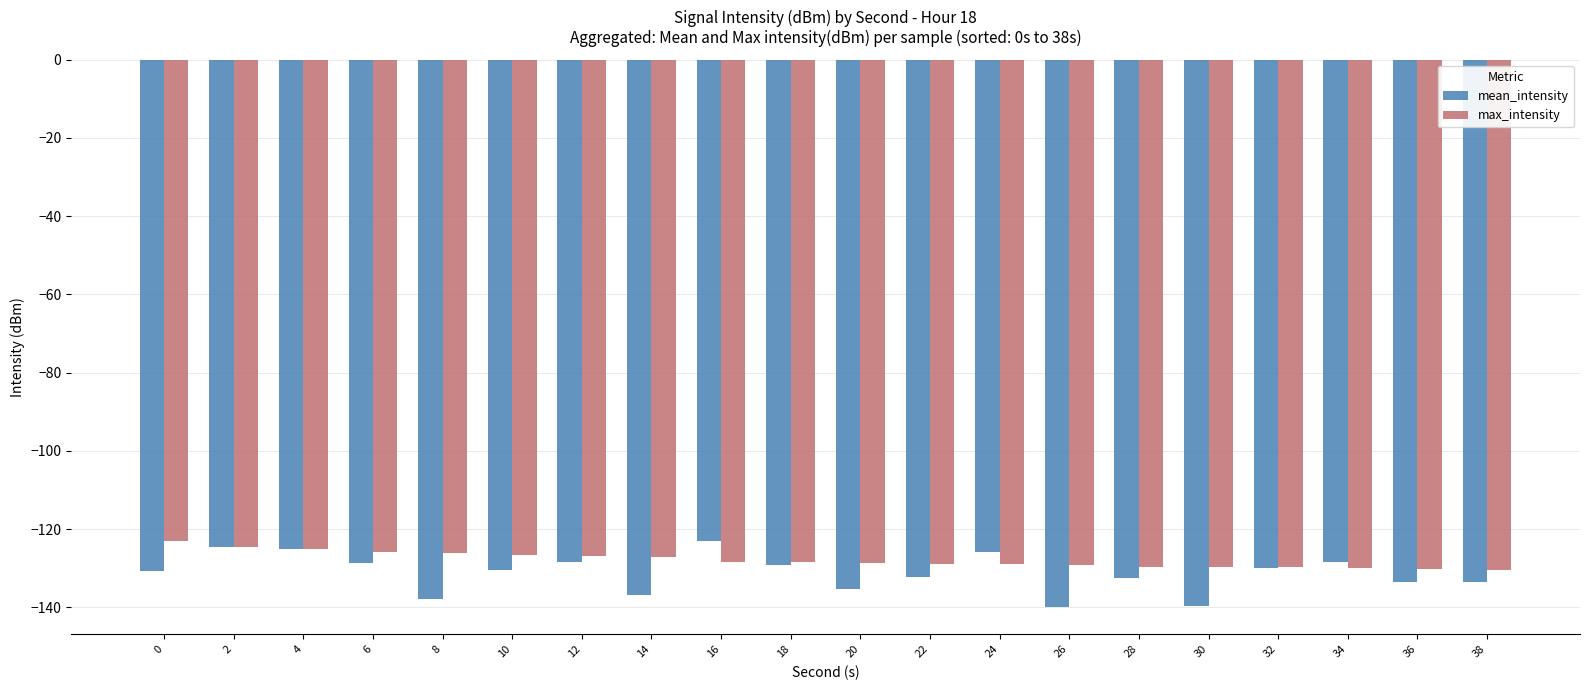

What is the difference between the highest and lowest values at 12?

1.7